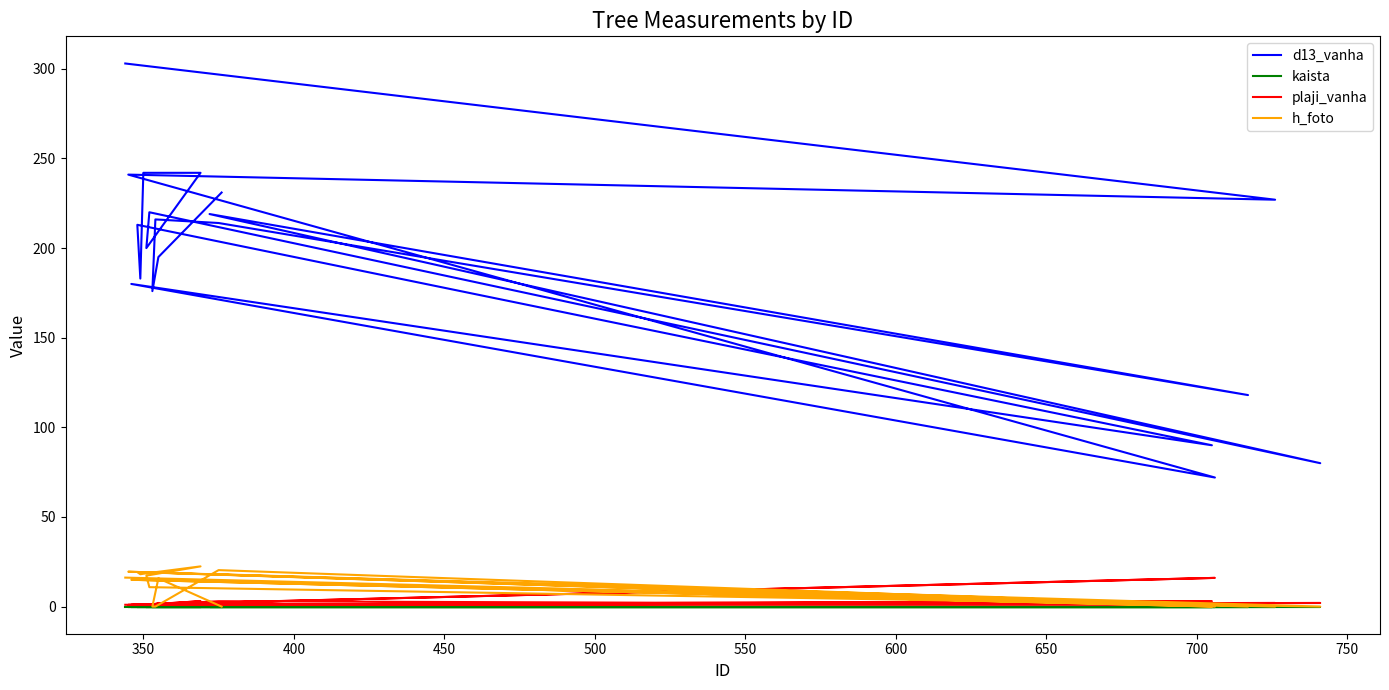

At which category does plaji_vanha reach its first local peak?

350